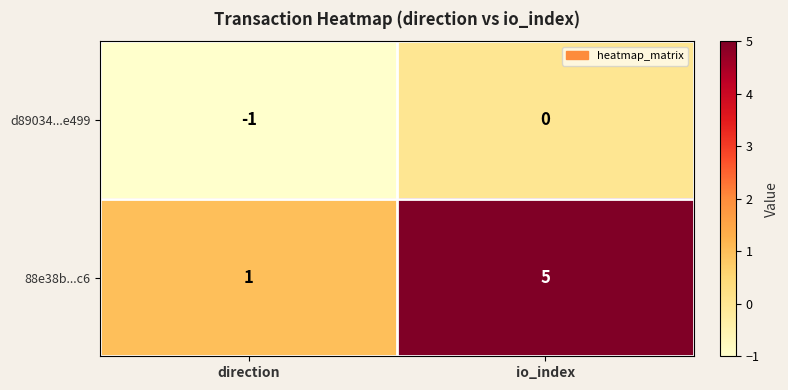

True or false: d89034...e499 has a value of -1 at direction.

True